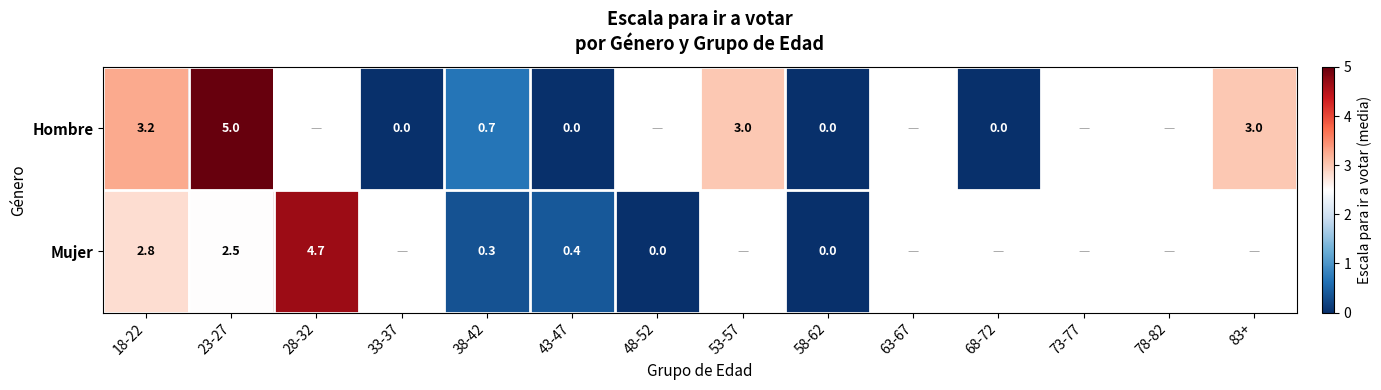

Is the value of Mujer at 58-62 greater than the value of Hombre at 18-22?

No